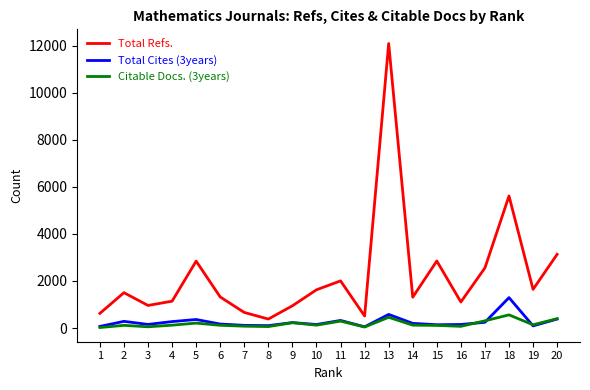

What is the difference between the second highest and second lowest values in the Citable Docs. (3years) series?

412